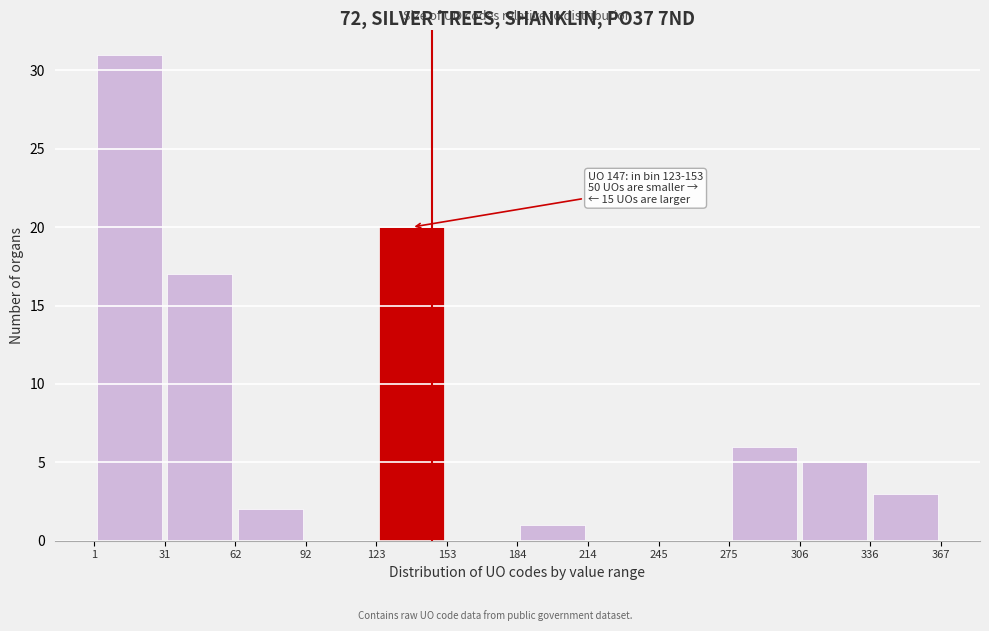

Over which range of the x-axis is the bar tallest?

1 to 31